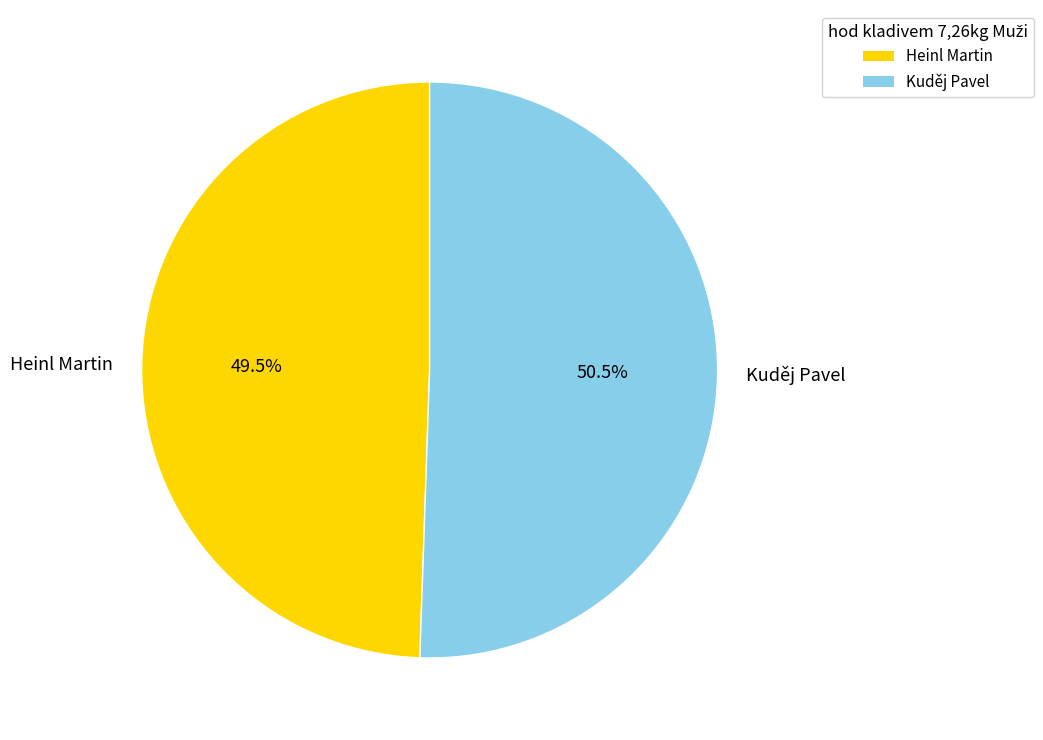

The Heinl Martin slice represents 59% of the pie. True or false?

False